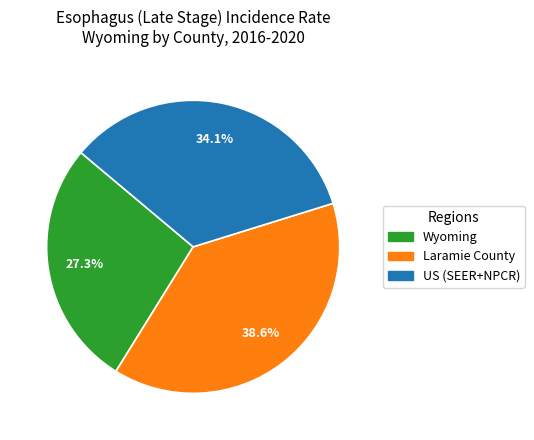

What is the largest slice in the pie chart?

Laramie County